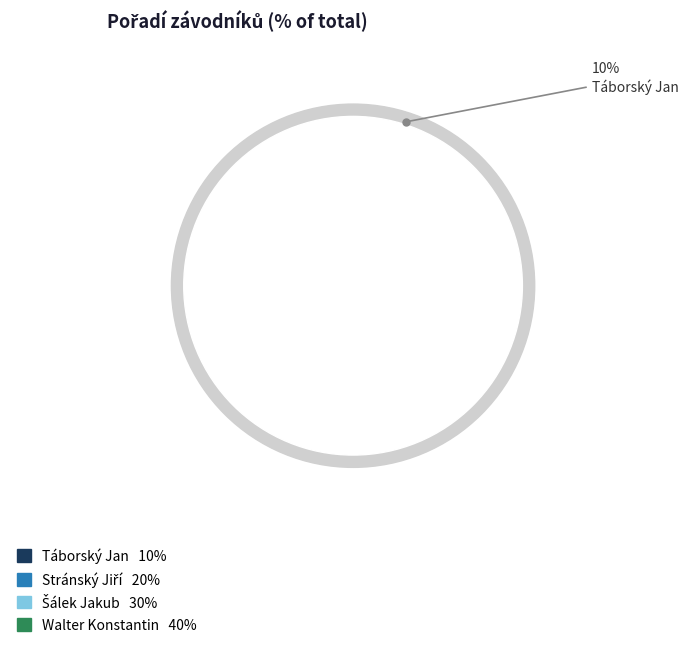

To the nearest percent, what percentage of the pie is Šálek Jakub?

30%